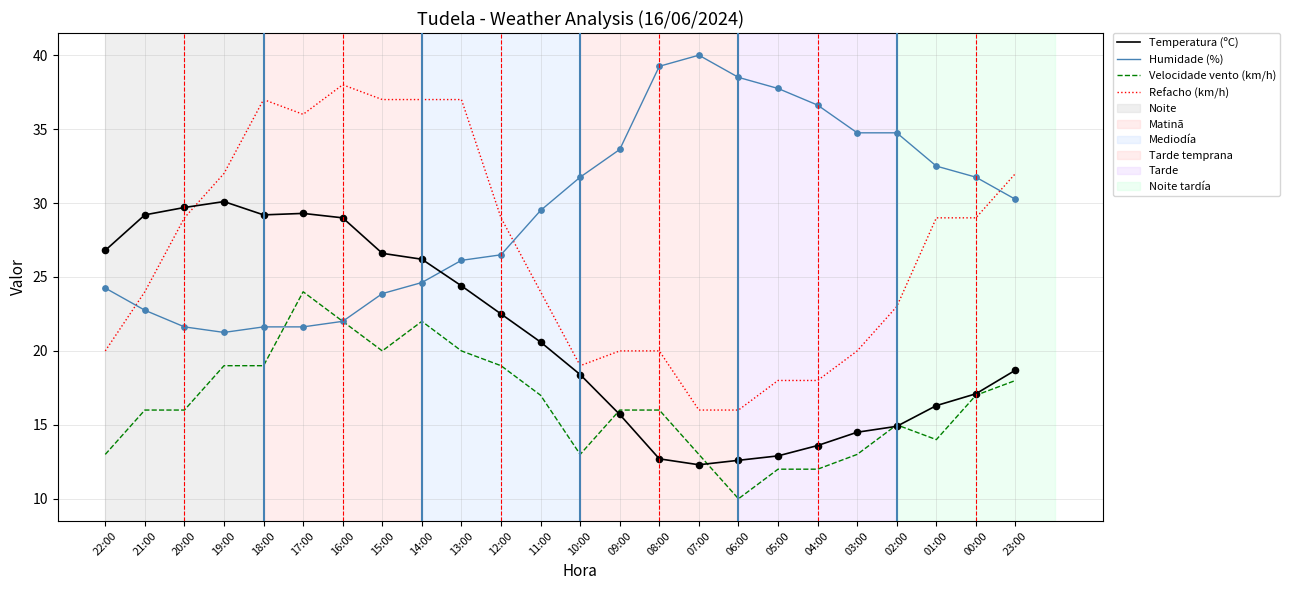

What is the spread (max minus min) of values at 20:00?

13.7